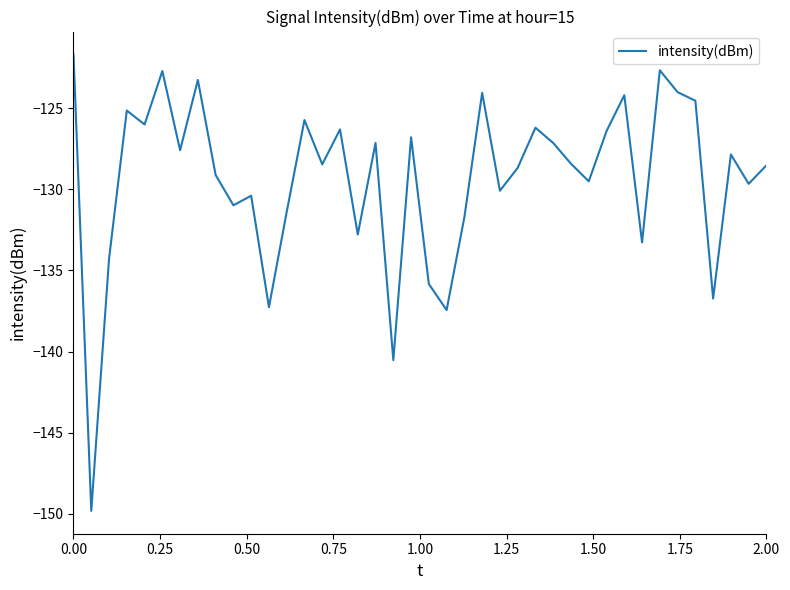

What is the greatest value displayed?

-121.7